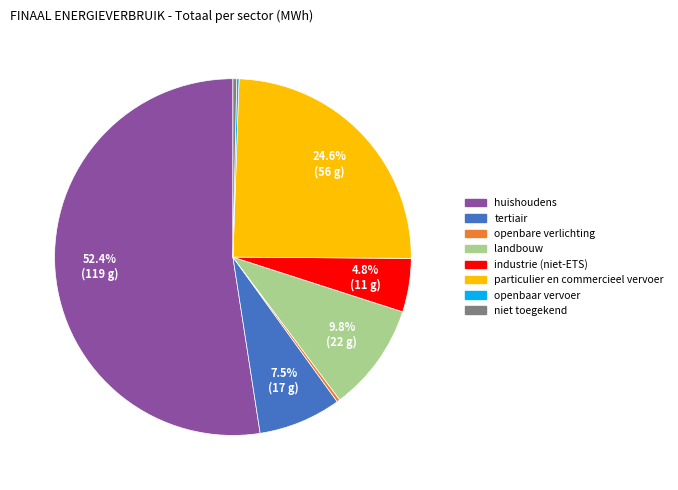

To the nearest percent, what is the difference between the huishoudens and particulier en commercieel vervoer slice percentages?

28%